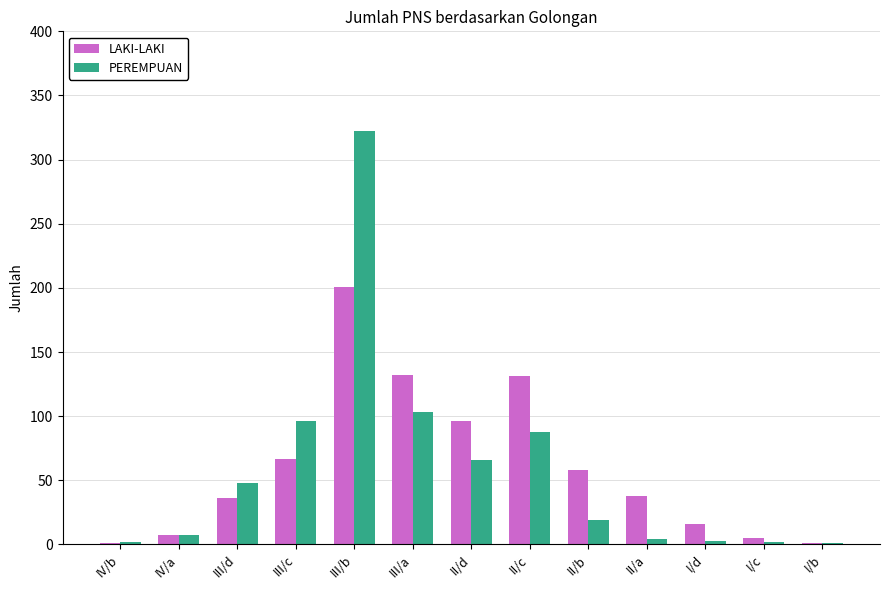

What is the greatest value displayed?

322